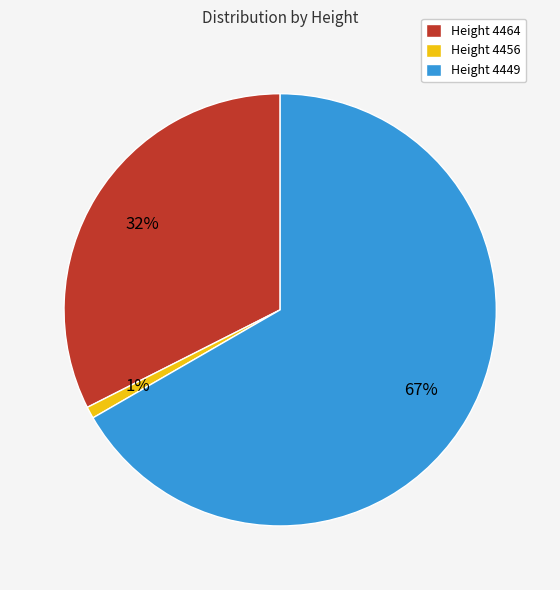

Count the number of slices in the pie.

3